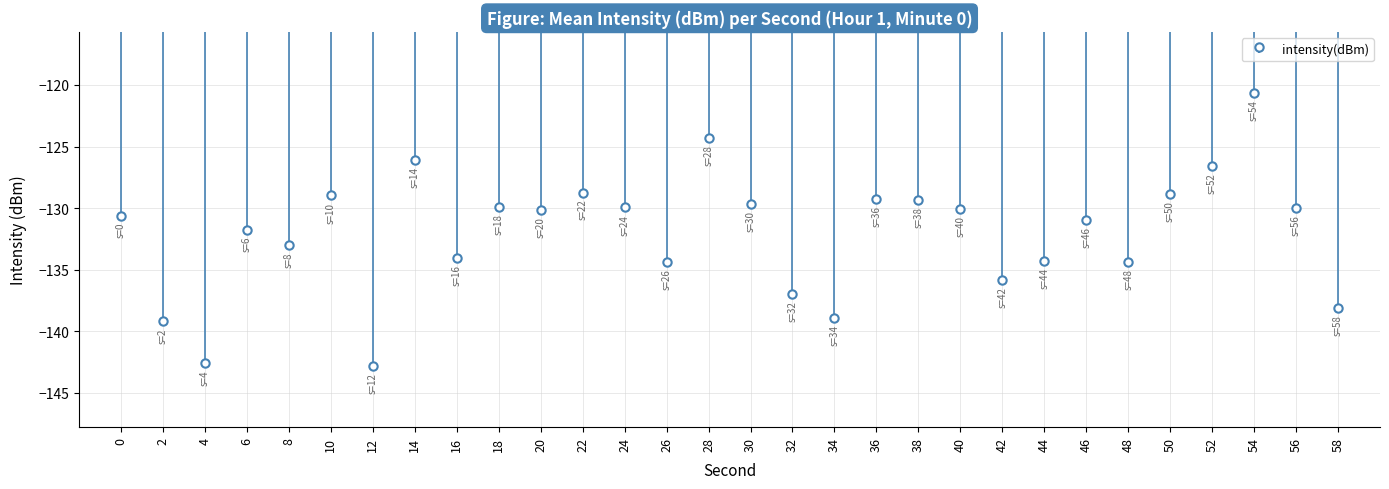

Rank the categories by value from highest to lowest.

54, 28, 14, 52, 22, 50, 10, 36, 38, 30, 18, 24, 56, 40, 20, 0, 46, 6, 8, 16, 44, 48, 26, 42, 32, 58, 34, 2, 4, 12